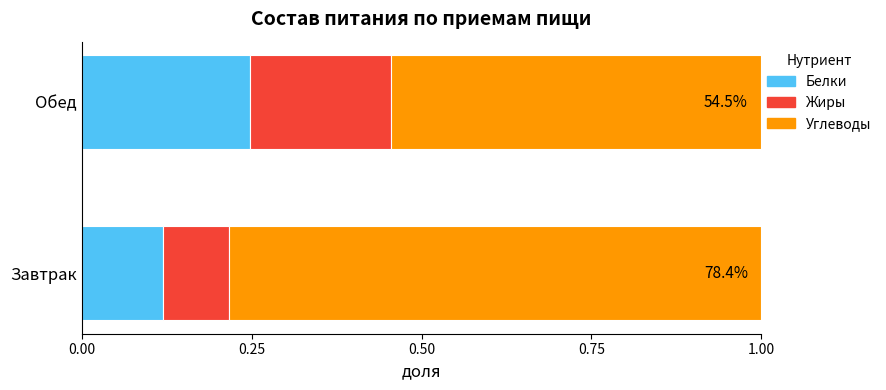

Where is Белки nearest to the value 0?

Завтрак